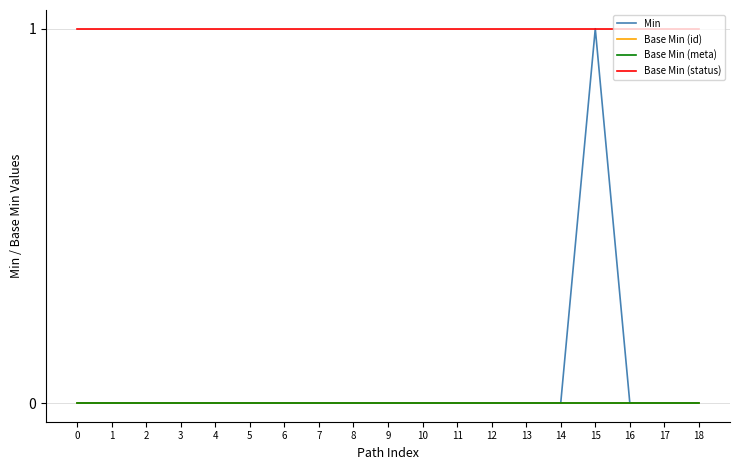

Is this an area chart (filled region under the line)?

No